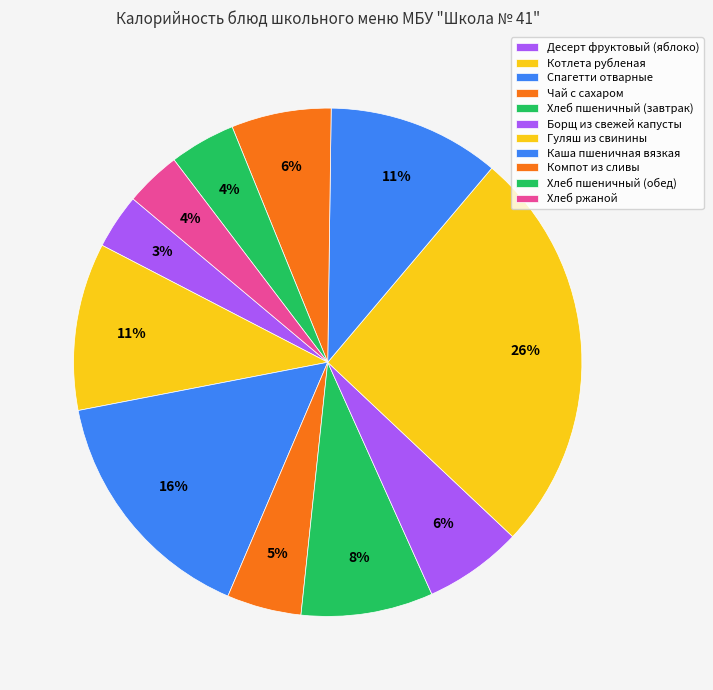

Is there any slice that represents more than half of the pie?

No